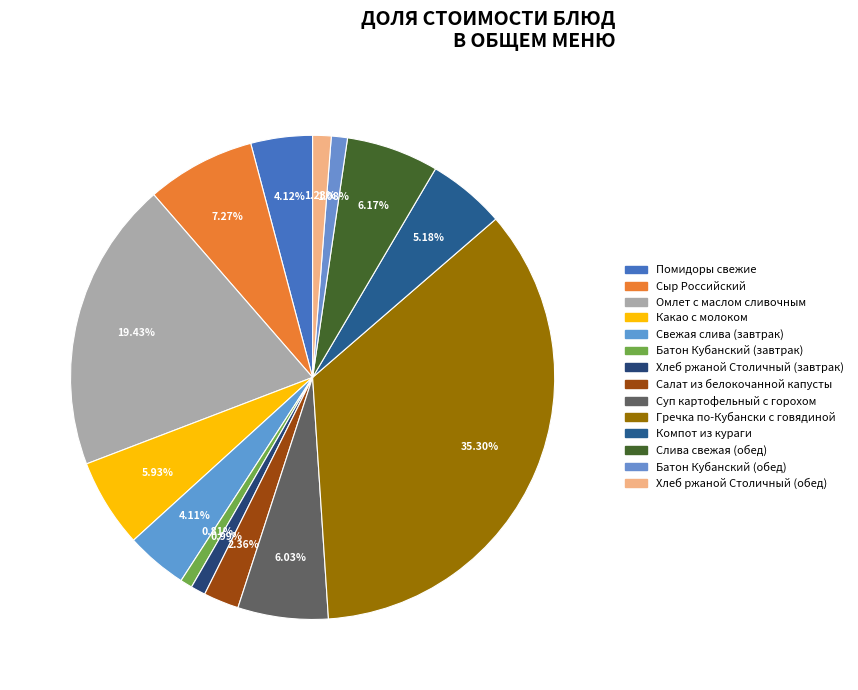

Which has a higher value, Омлет с маслом сливочным or Сыр Российский?

Омлет с маслом сливочным